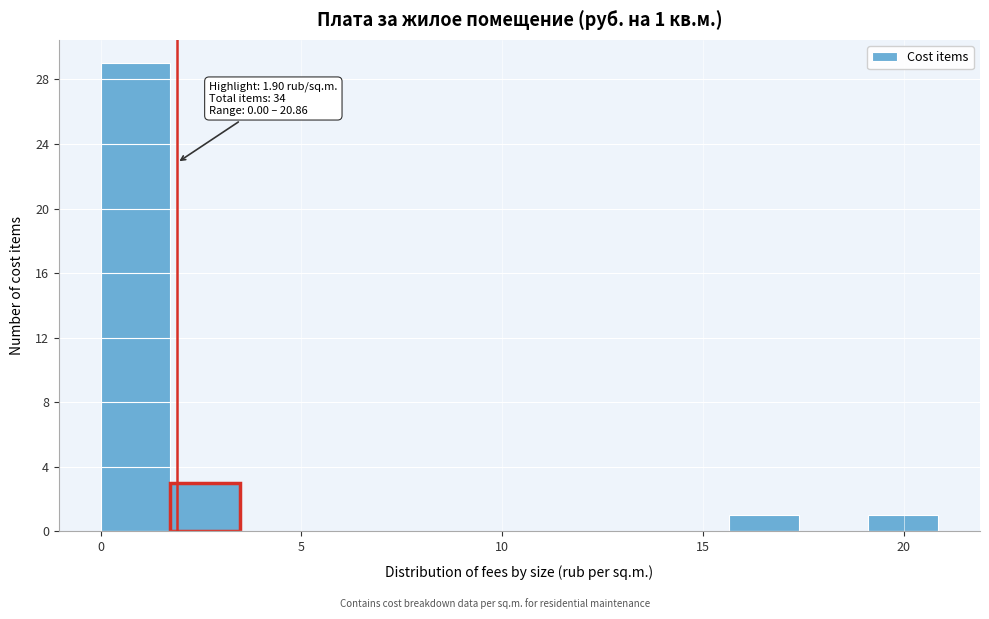

Around what value on the x-axis is the tallest bar? Give the approximate position of its centre, as read against the axis.

1.0